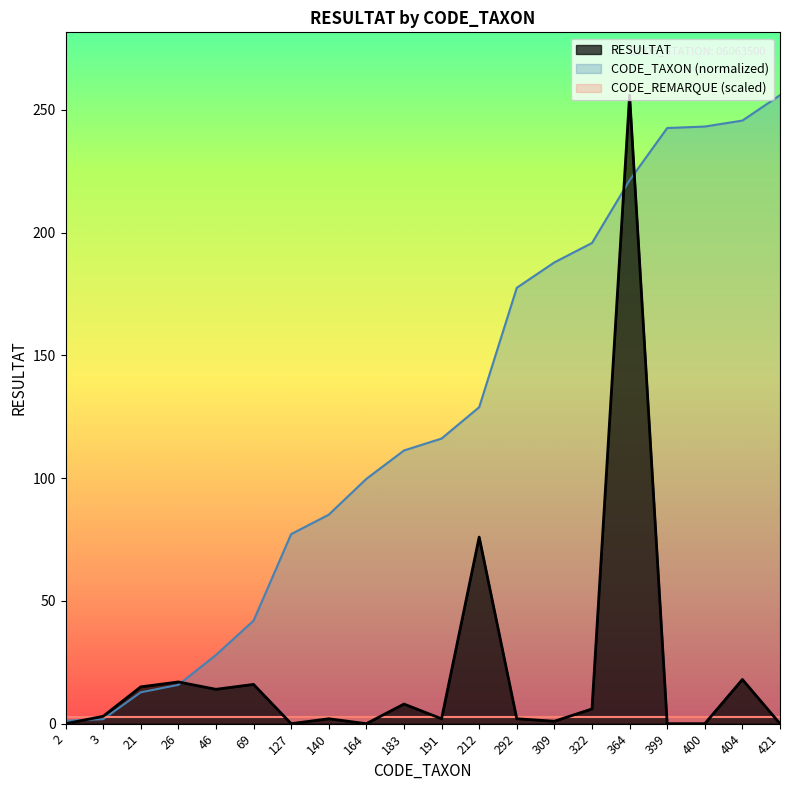

True or false: RESULTAT and CODE_TAXON cross at least once.

True